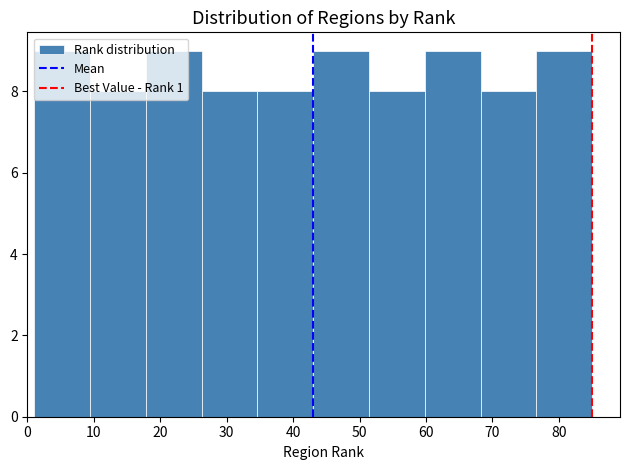

Reading left to right, transcribe this chart: for each bar, give the range it covers on the x-axis and its height. Neither the bar edges nor the heights are printed on the chart, so give them approximately, as read against the axes.

1.0 to 9.4: 9
9.4 to 17.8: 8
17.8 to 26.2: 9
26.2 to 34.6: 8
34.6 to 43.0: 8
43.0 to 51.4: 9
51.4 to 59.8: 8
59.8 to 68.2: 9
68.2 to 76.6: 8
76.6 to 85.0: 9